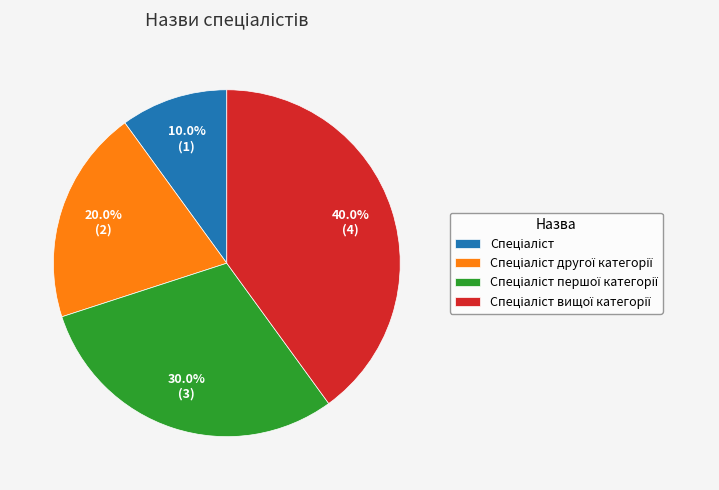

Count the number of slices in the pie.

4